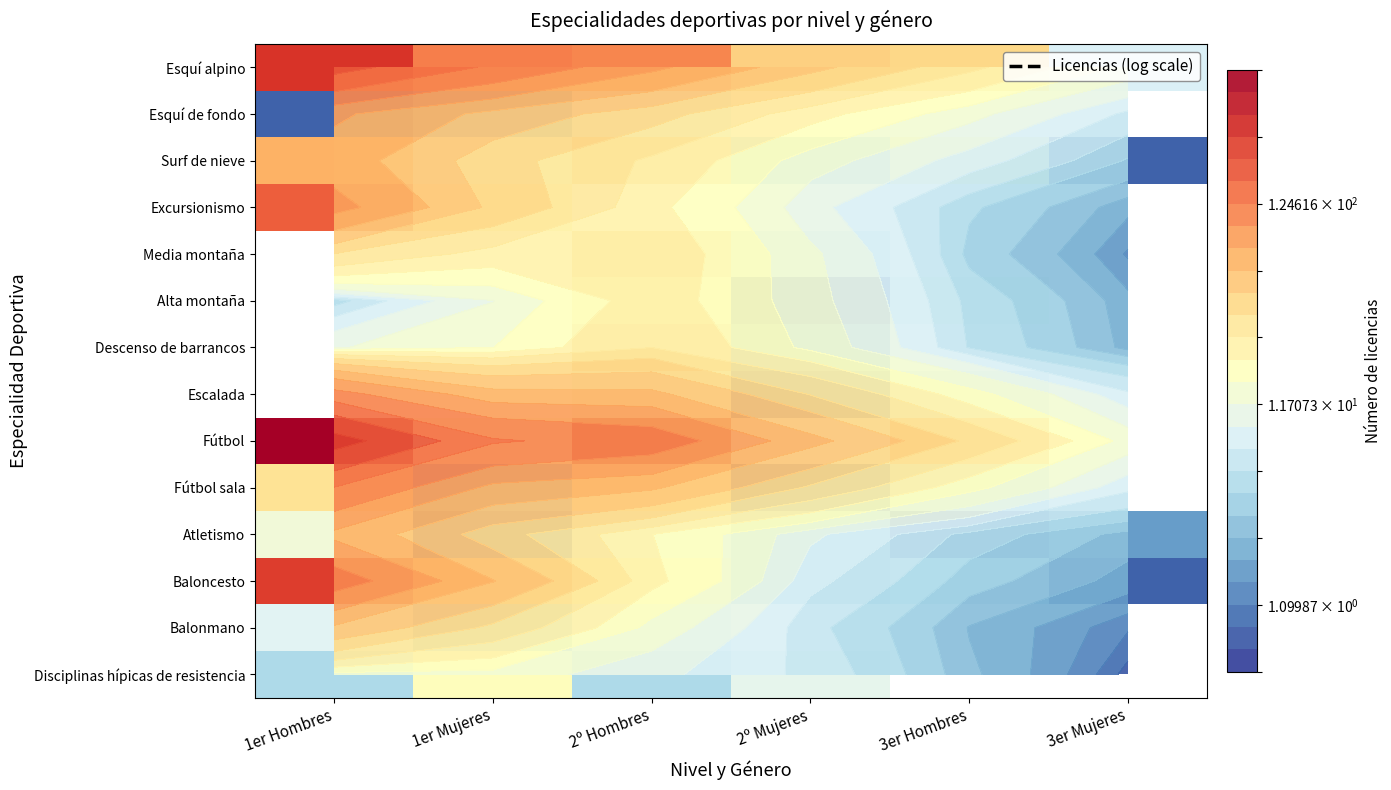

Between 3er Hombres and 1er Hombres, which is larger?

1er Hombres